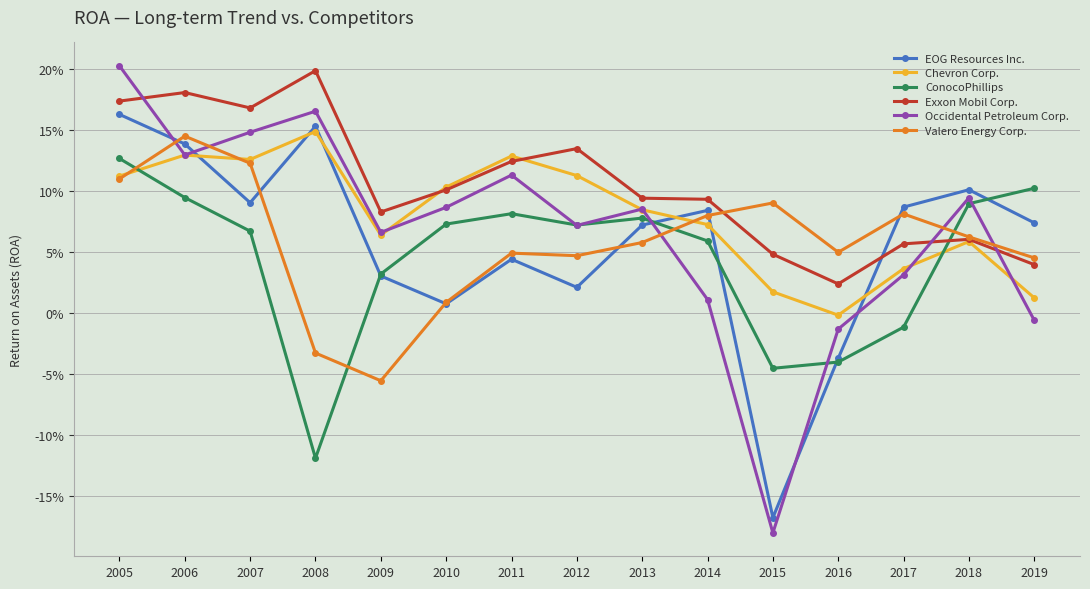

Where does the EOG Resources Inc. series first go above 0?

2005